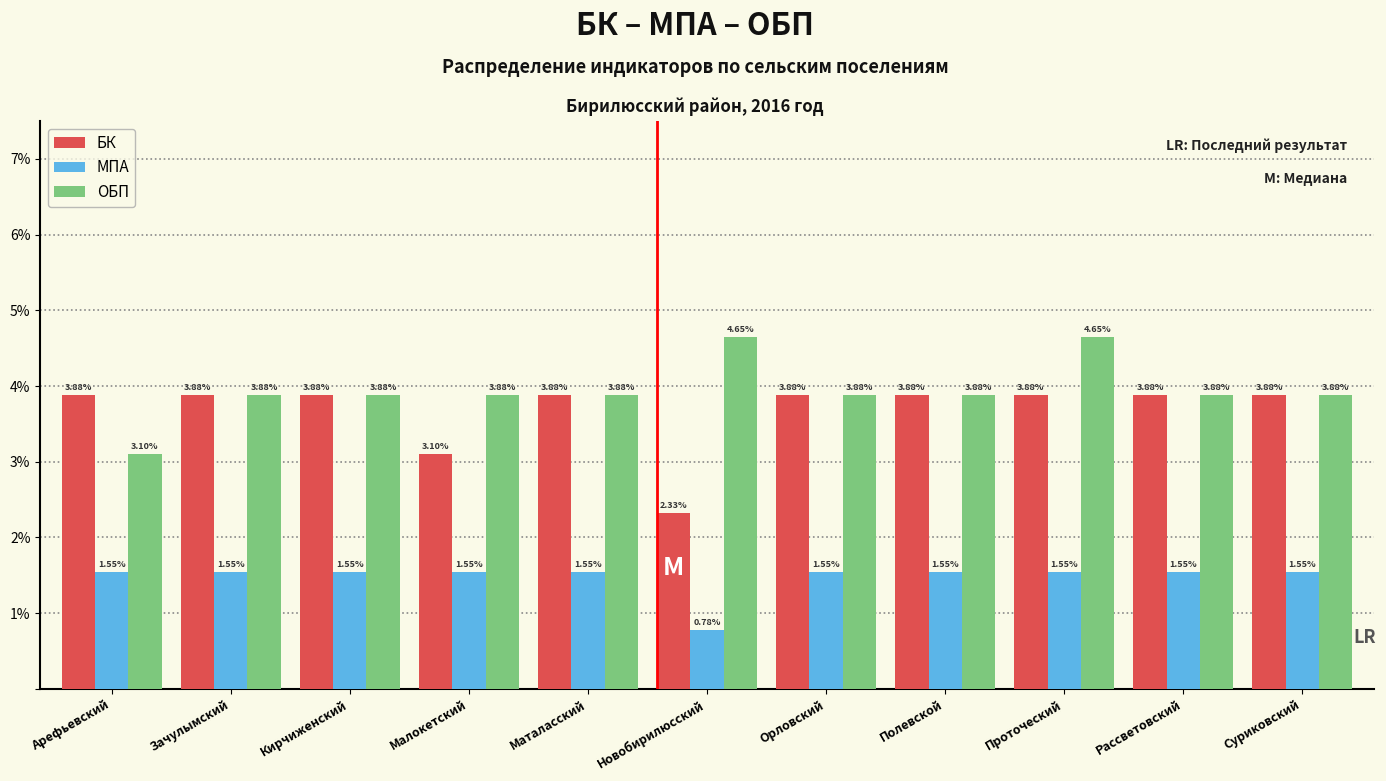

At which label is БК closest to 3?

Малокетский